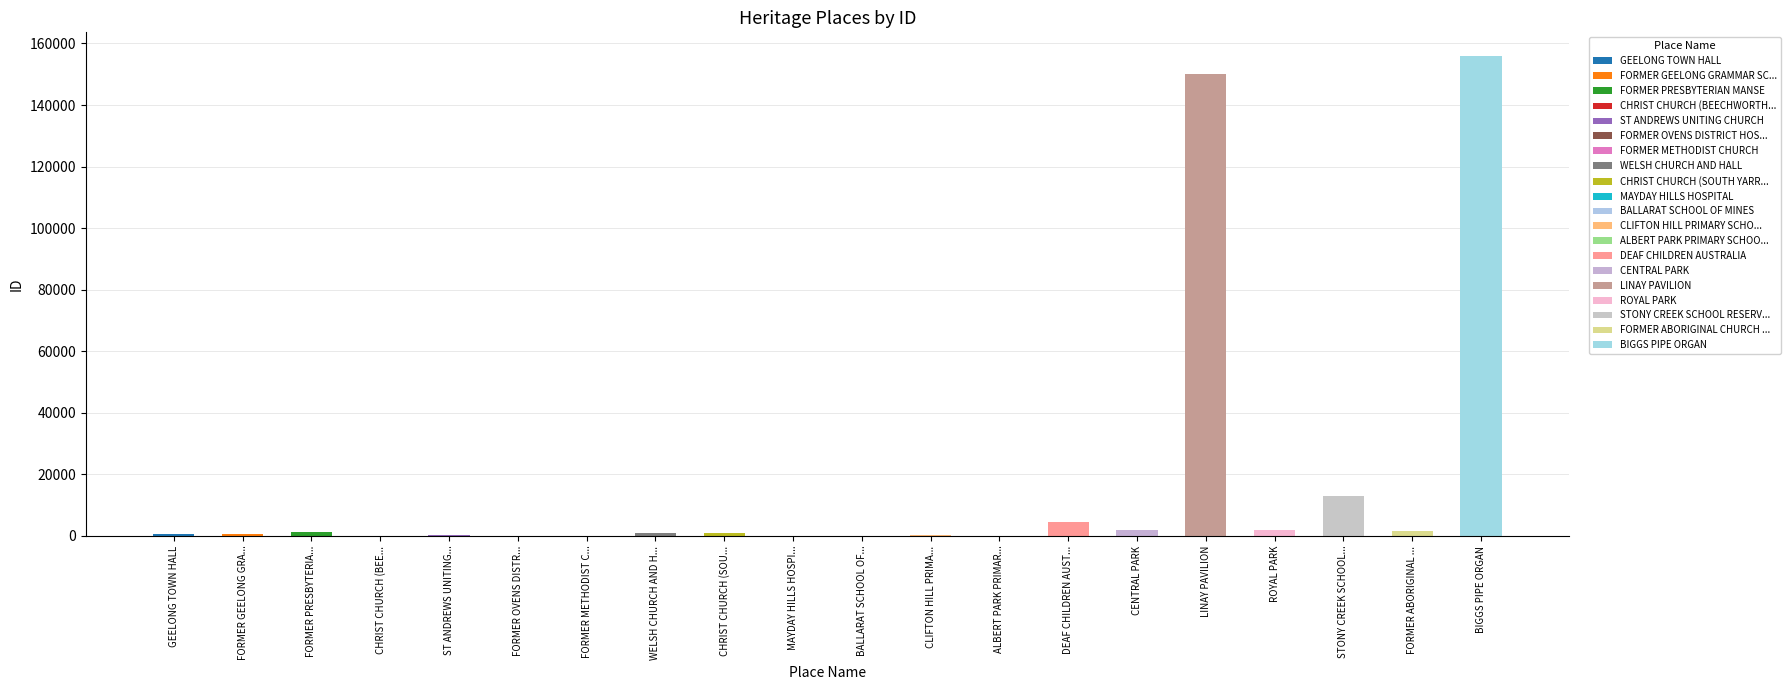

What position from the left is BALLARAT SCHOOL OF MINES?

11